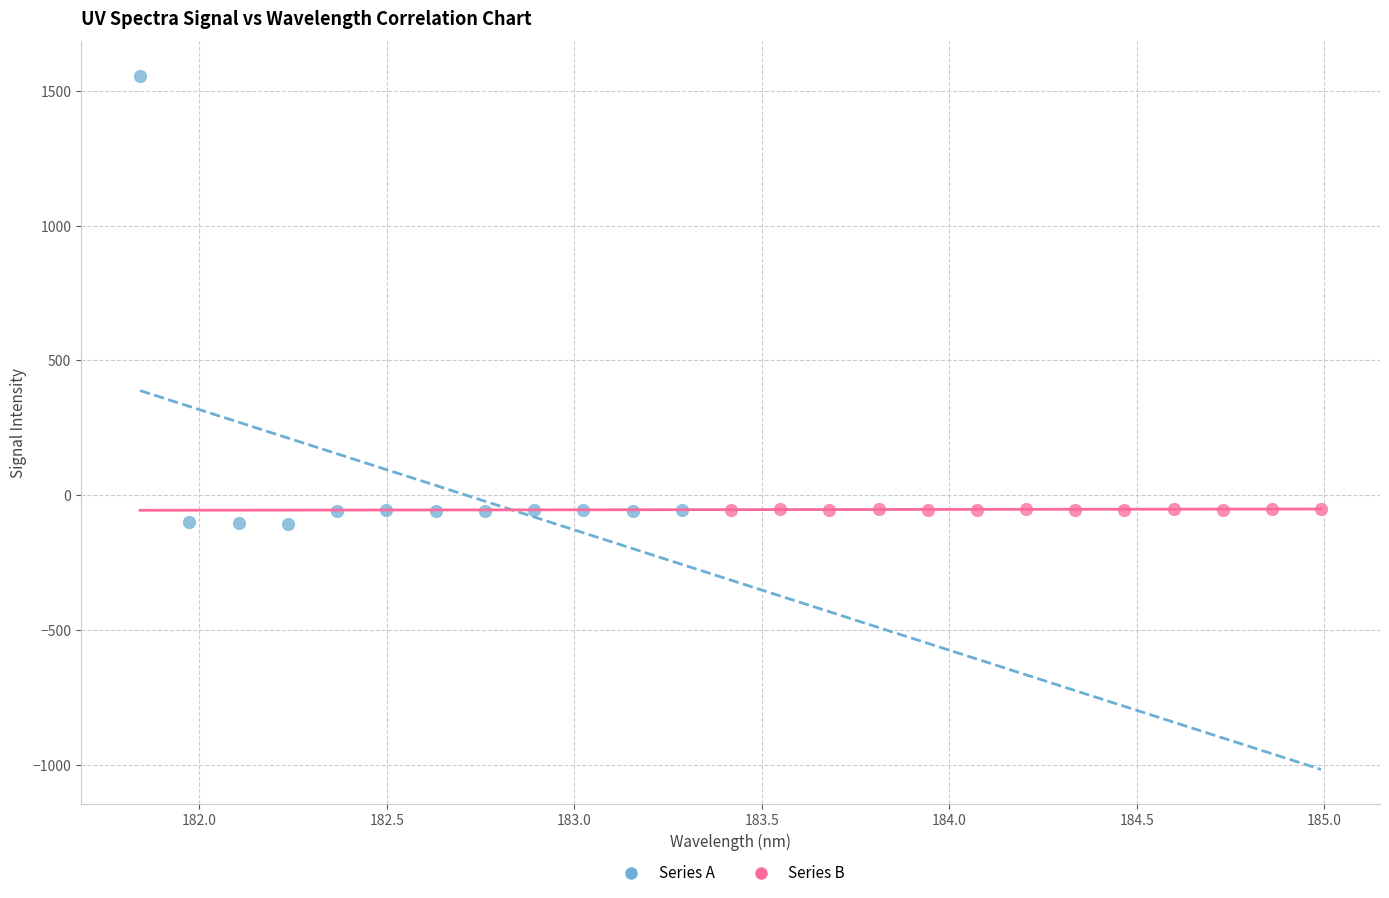

Which series has the widest spread of Y values?

Series A